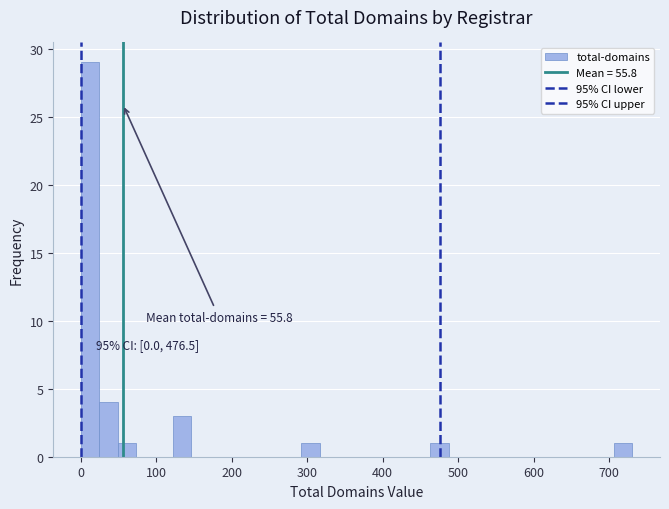

Read against the x-axis, roughly where is the centre of the tallest bar?

10